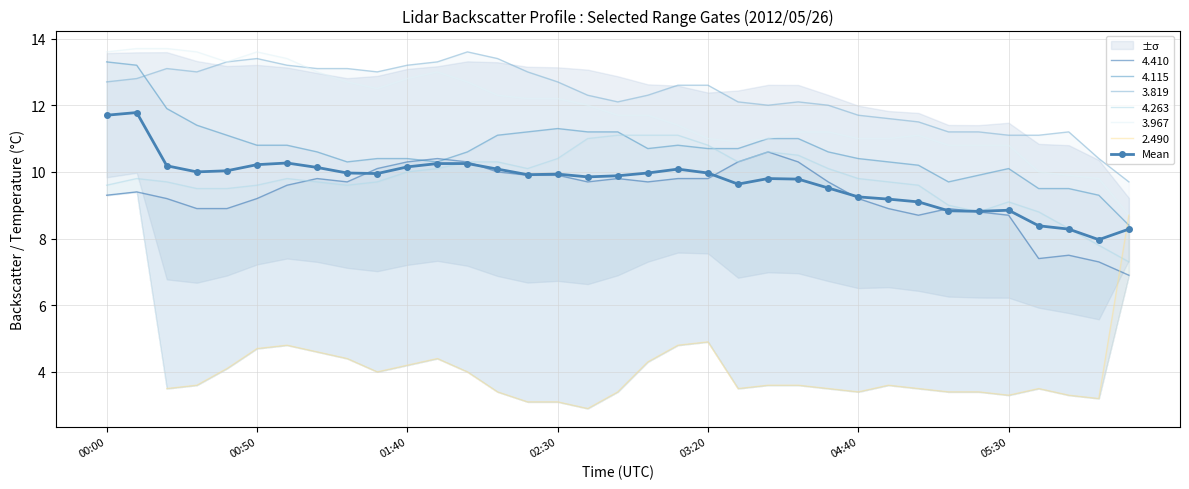

What is the value of the 34th point from the left?

8.0